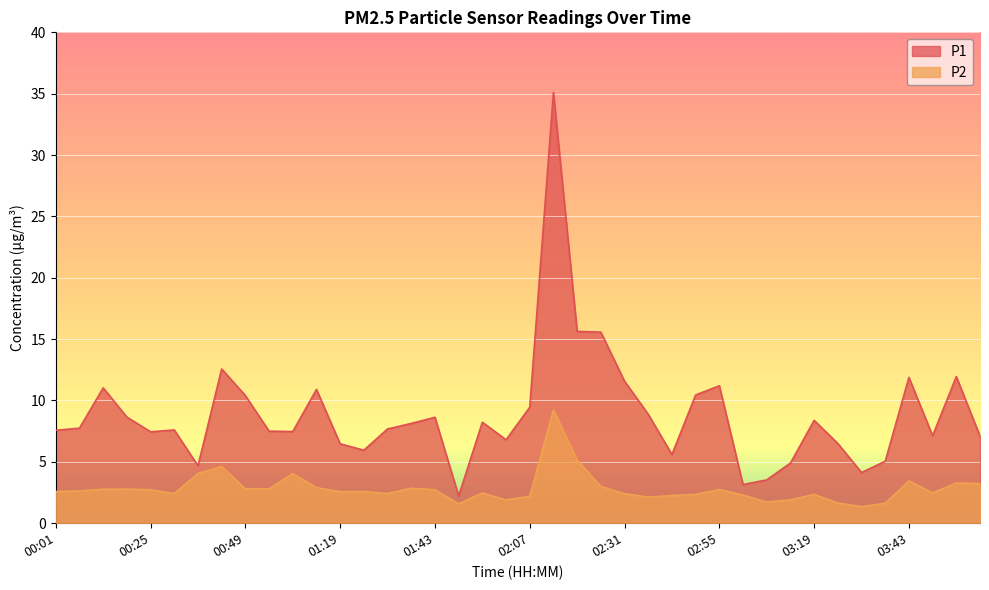

What is the total value across all series at 00:49?

13.2